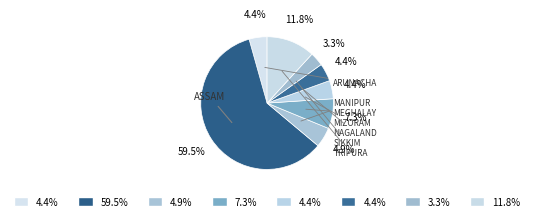

Is there any slice that represents more than half of the pie?

Yes